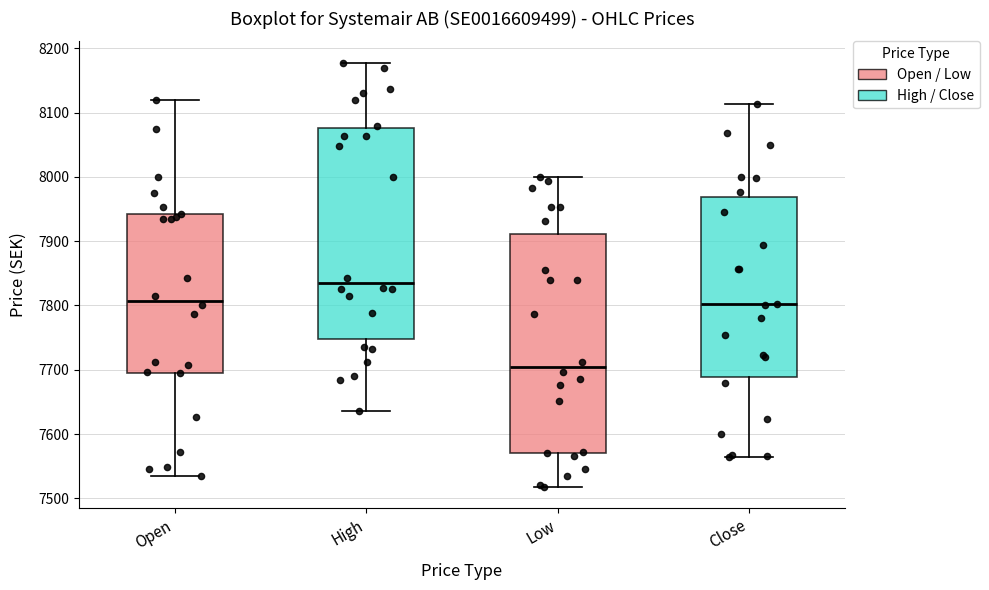

Where is the upper edge of the box for High on the y-axis? The values are not printed on the chart, so give them approximately, as read against the axis.

8080